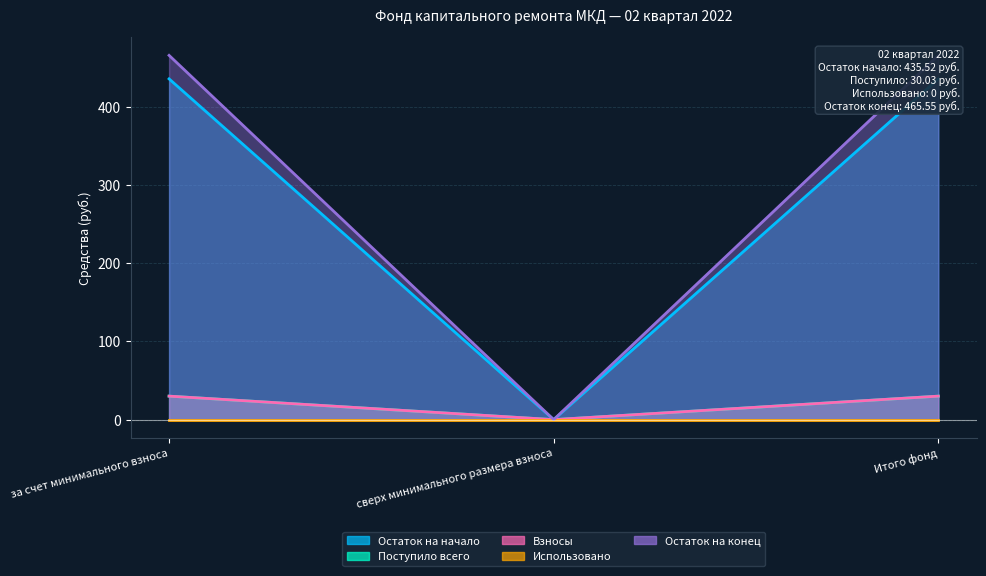

Does the chart display data point markers on the line(s)?

No